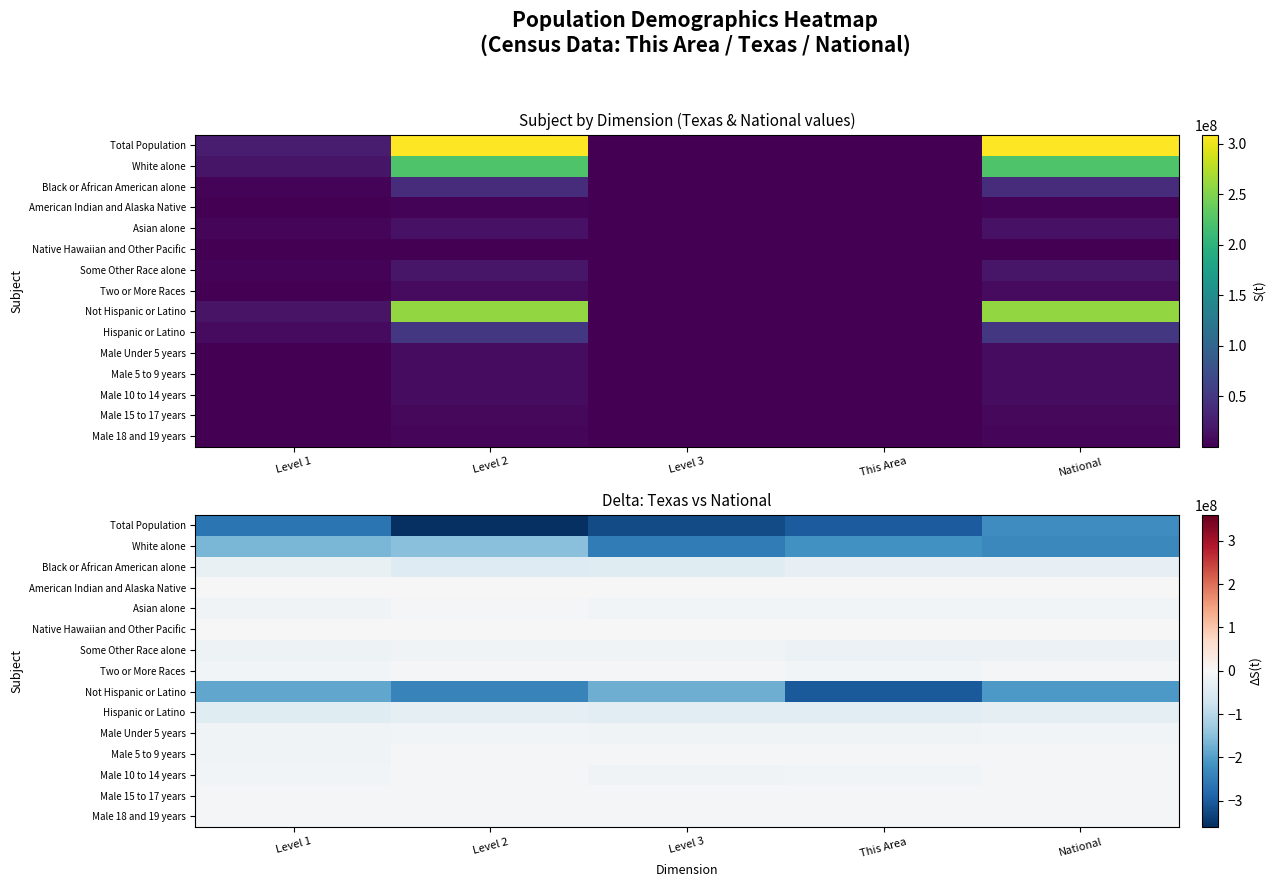

True or false: American Indian and Alaska Native has a value of -4071025.3 at This Area.

False